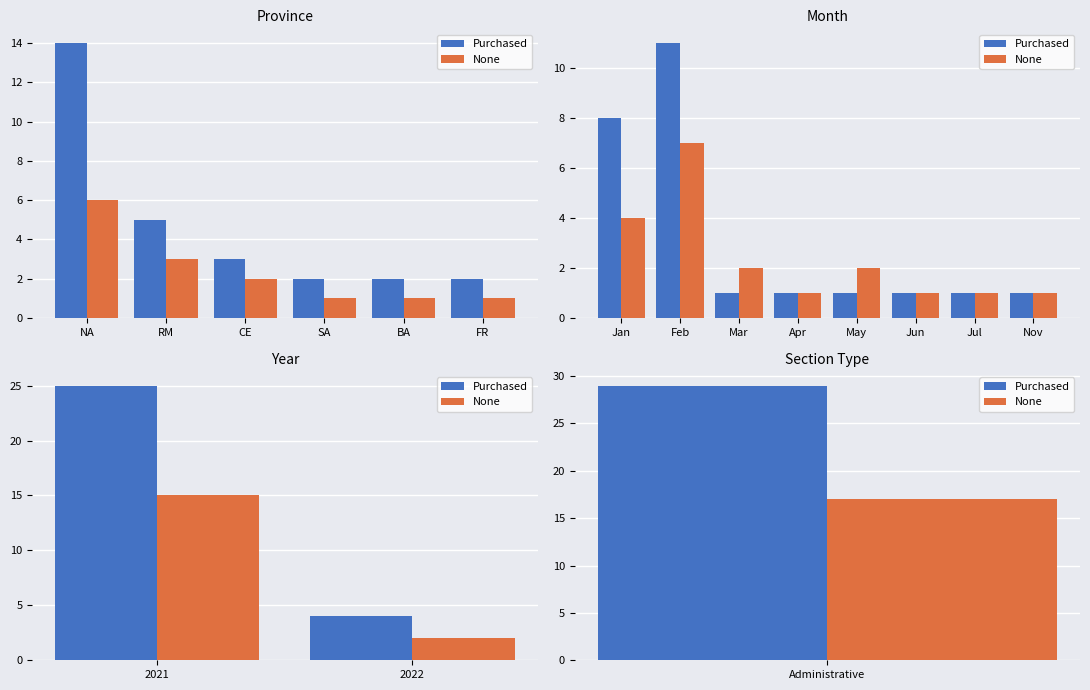

Between 2021 and 2022, which series saw the biggest shift?

Purchased